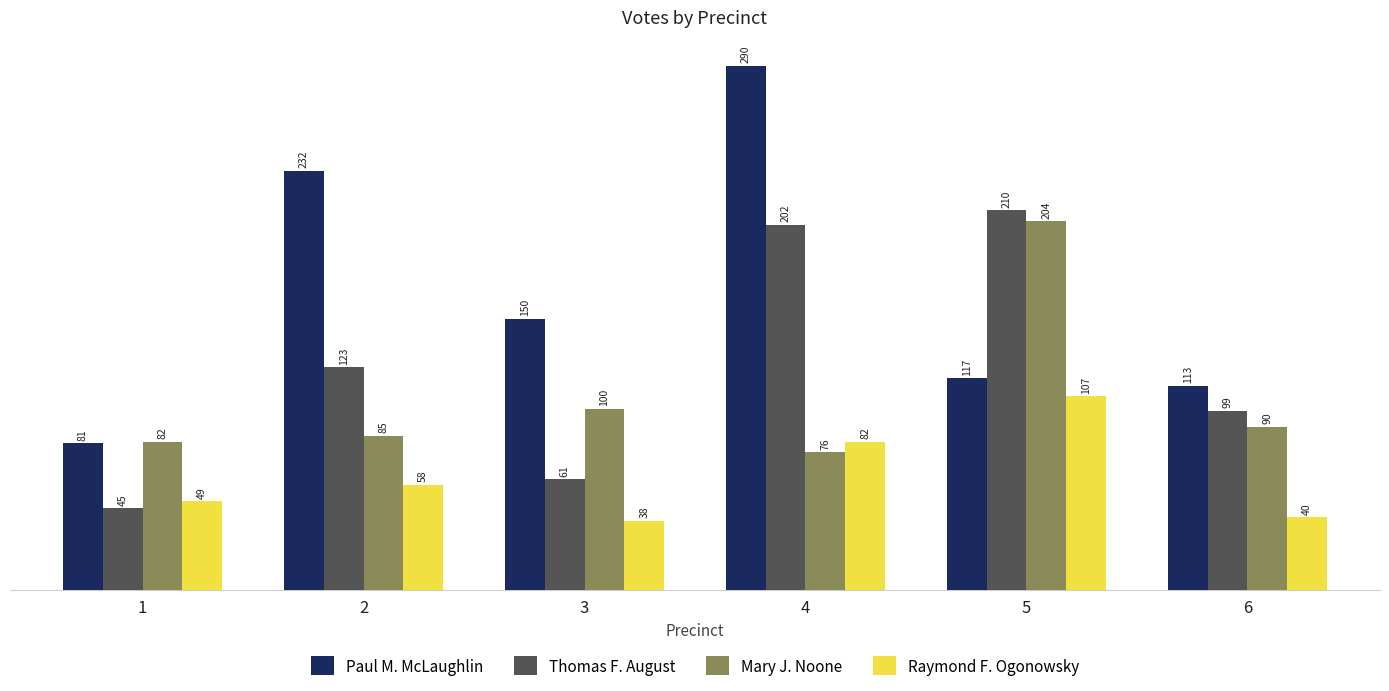

Are the bars grouped side by side (vs. stacked)?

Yes